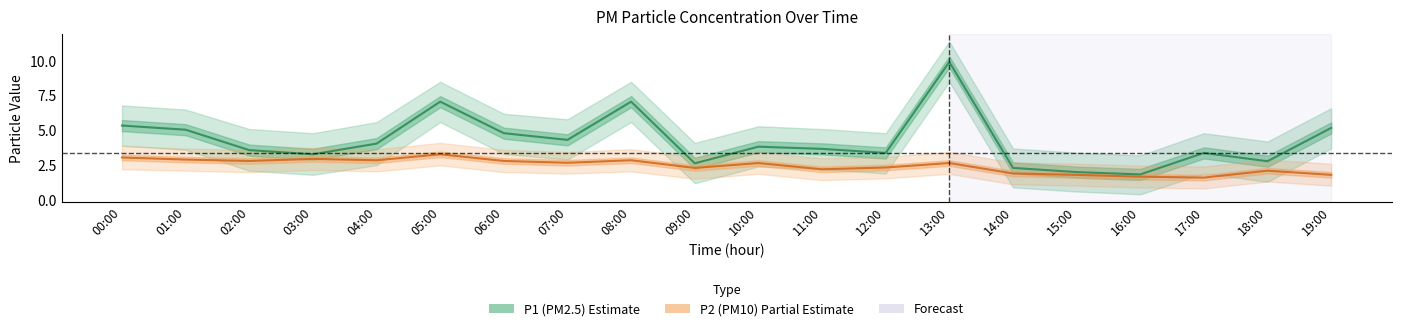

How many data points in P2 (PM10) are above 2?

15